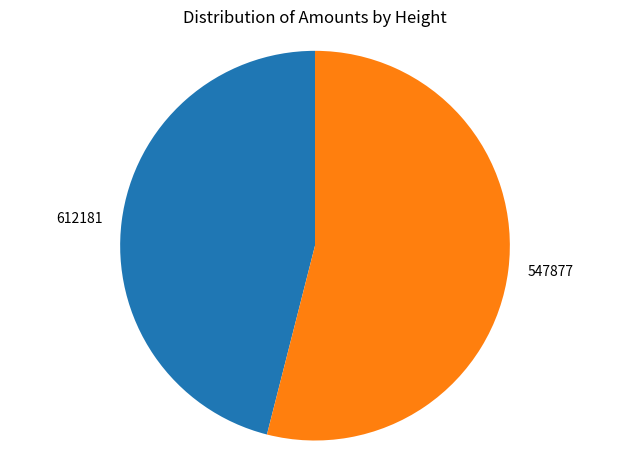

Which category has the smallest portion of the pie?

612181